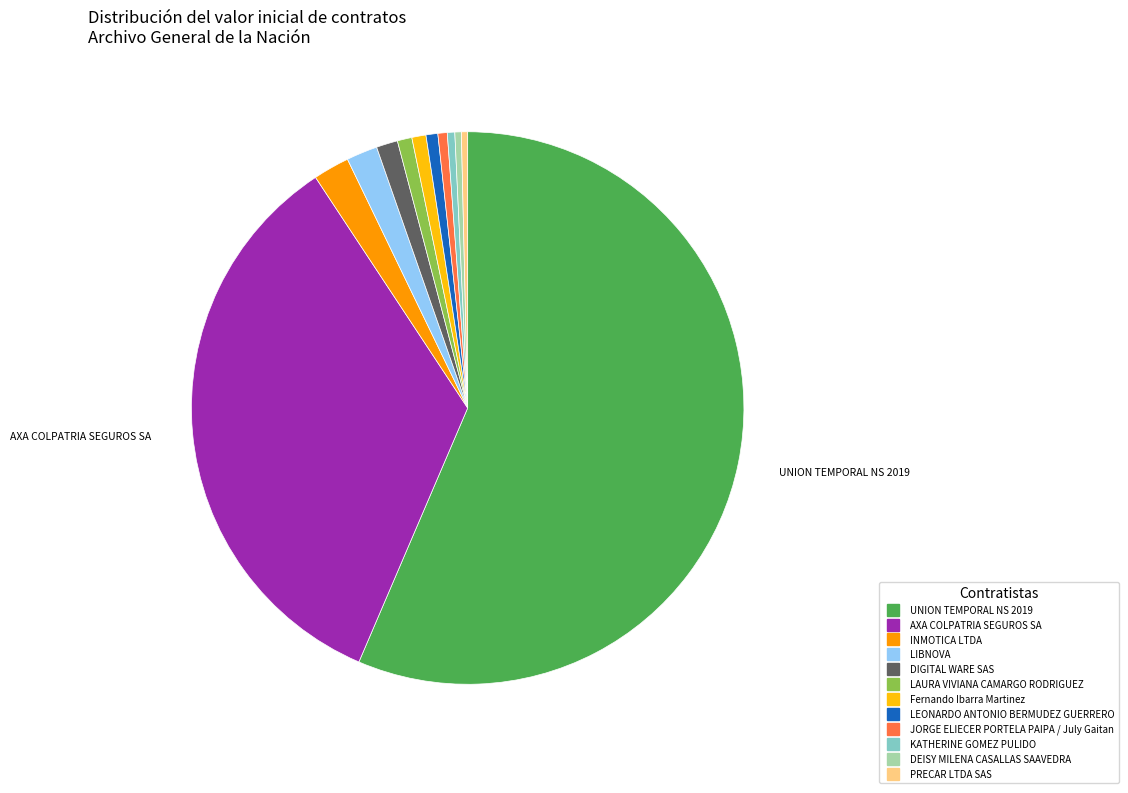

Which has a higher value, JORGE ELIECER PORTELA PAIPA / July Gaitan or UNION TEMPORAL NS 2019?

UNION TEMPORAL NS 2019